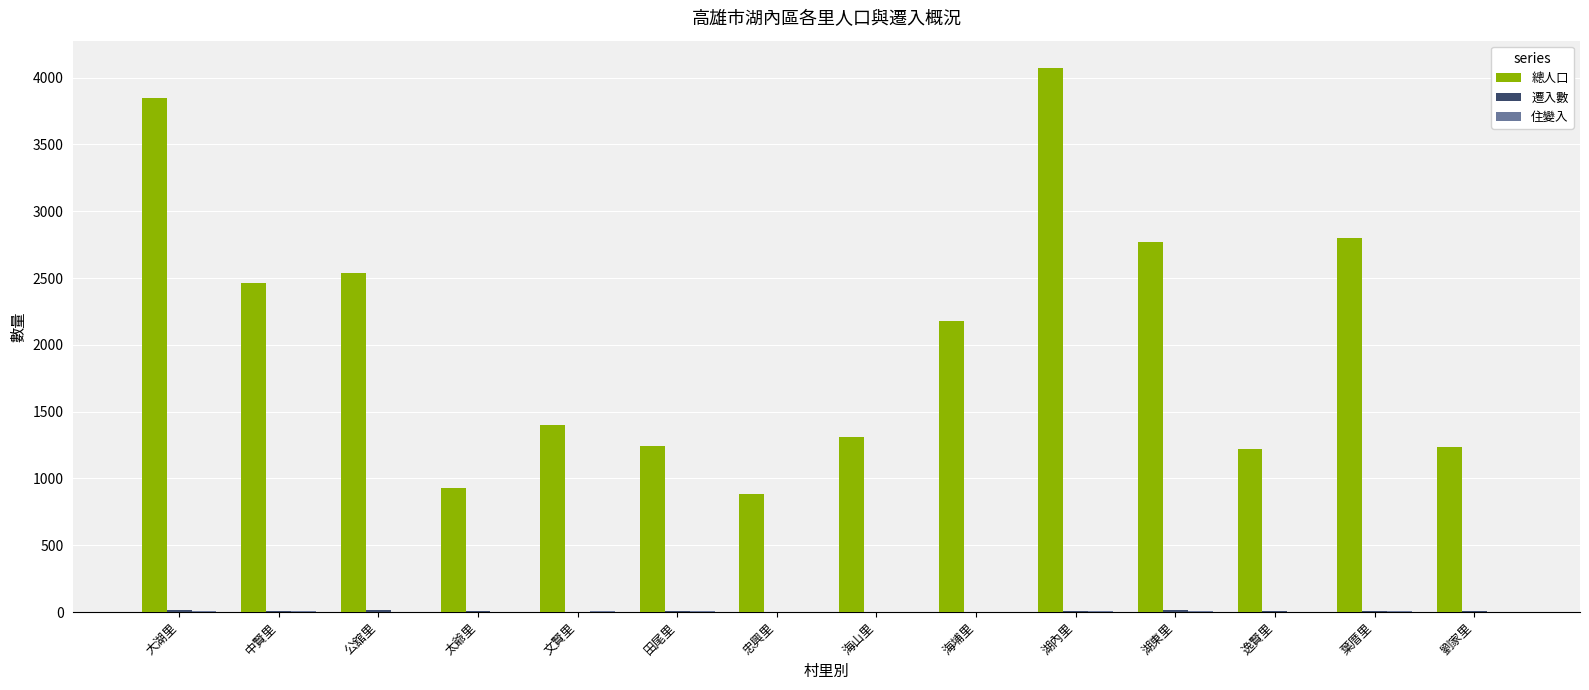

Is it true that 總人口 equals 1400 at 文賢里?

True